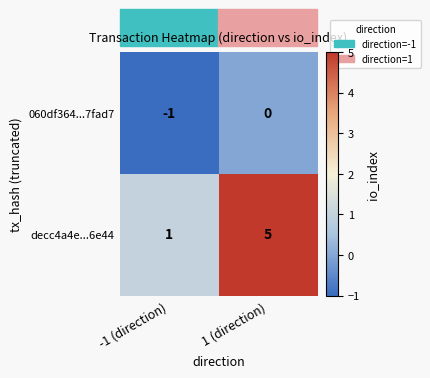

The decc4a4e...6e44 series shows 1 at -1 (direction). True or false?

True